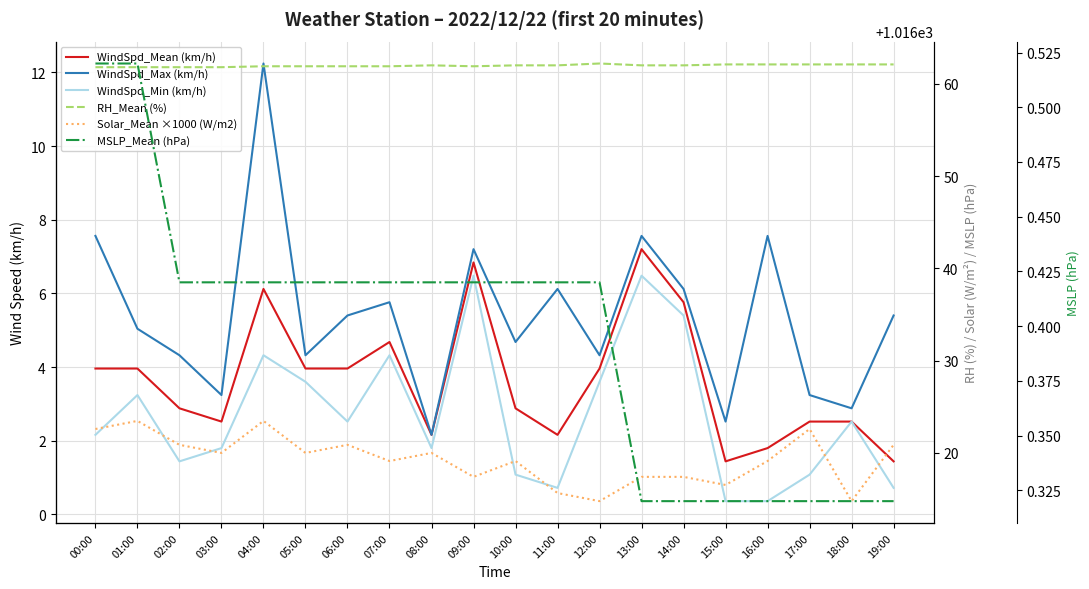

The value of MSLP_Mean (hPa) at 06:00 is 1016.4. True or false?

True